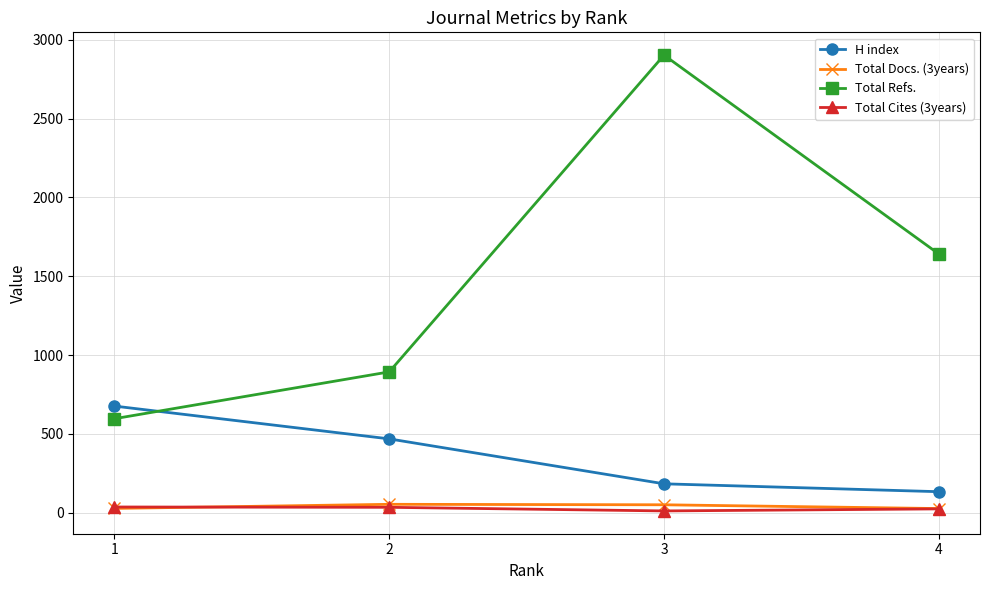

The Total Cites (3years) series shows 12 at 3. True or false?

True